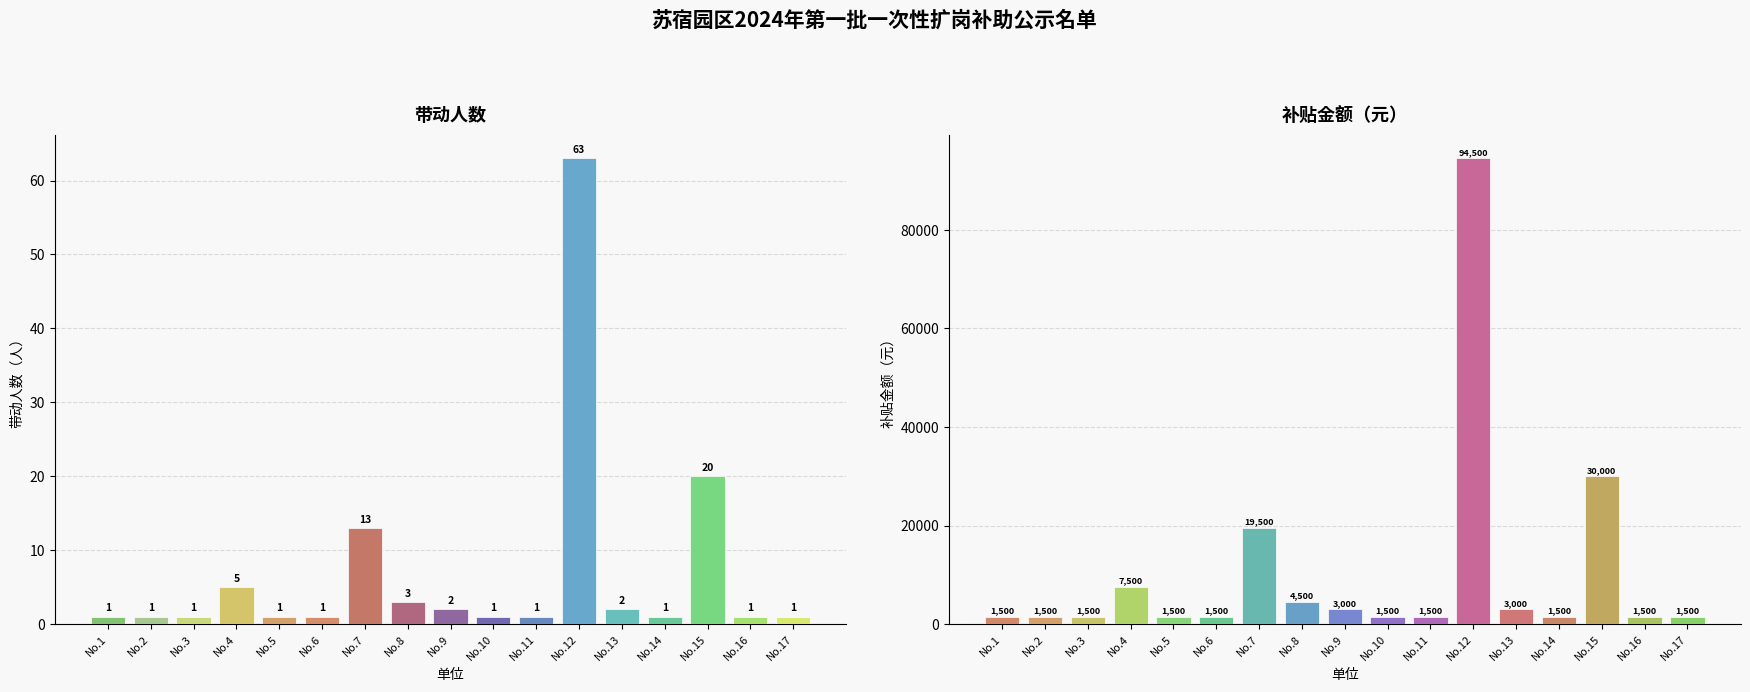

What are all the series names shown in the legend?

带动人数, 补贴金额